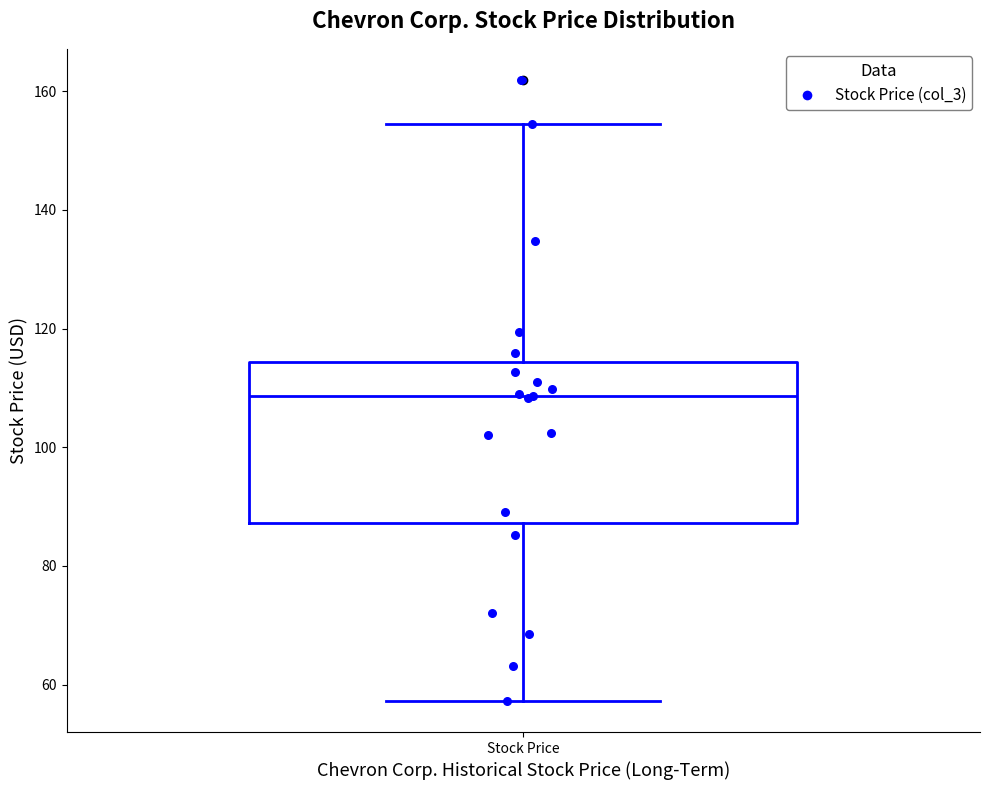

Transcribe this box plot: give where the median line is, the range the box spans, and where the two whiskers end, as read against the y-axis. The values are not printed on the chart, so give them approximately, as read against the axis.

median 108, box 88 to 114, whiskers 58 to 154